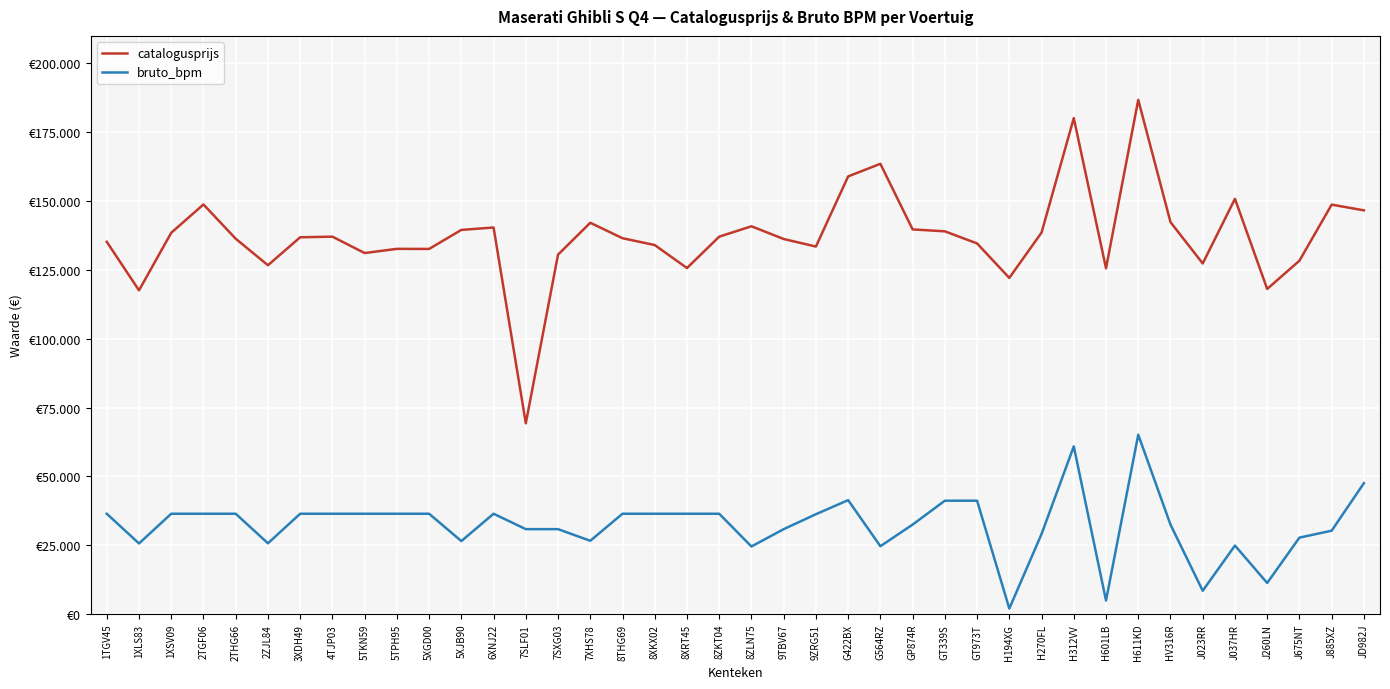

Does the chart have visible grid lines?

Yes